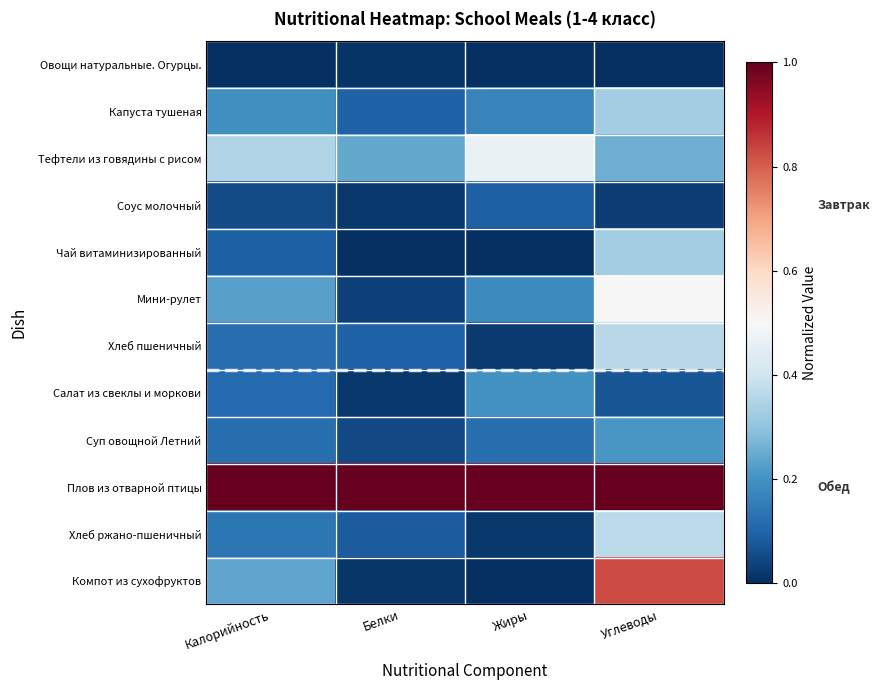

Between Калорийность and Жиры, which series saw the biggest shift?

Компот из сухофруктов